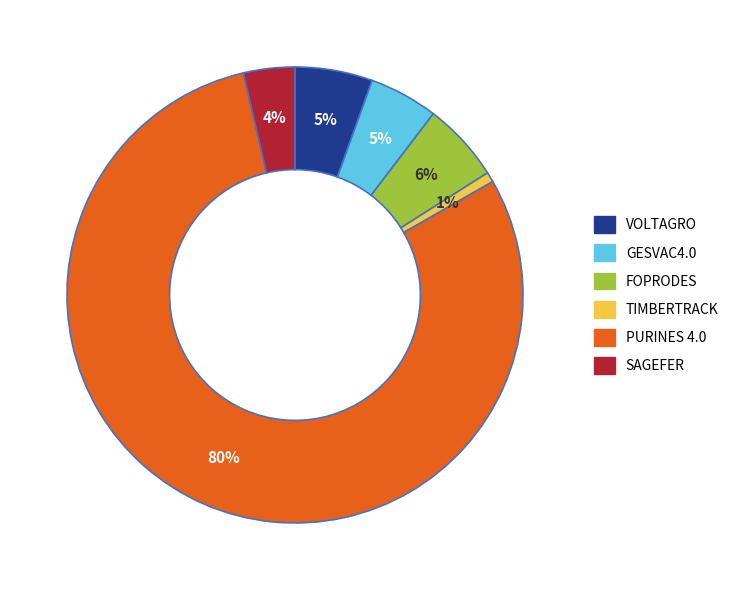

Is it true that TIMBERTRACK is 11% of the pie?

False